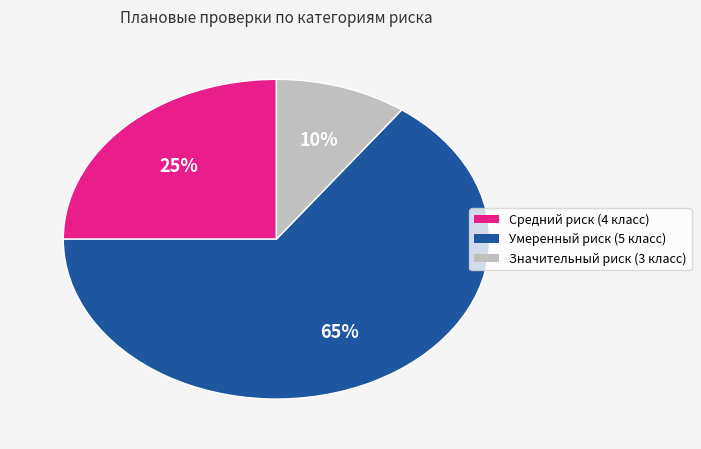

True or false: Средний риск (4 класс) accounts for 16% of the total.

False